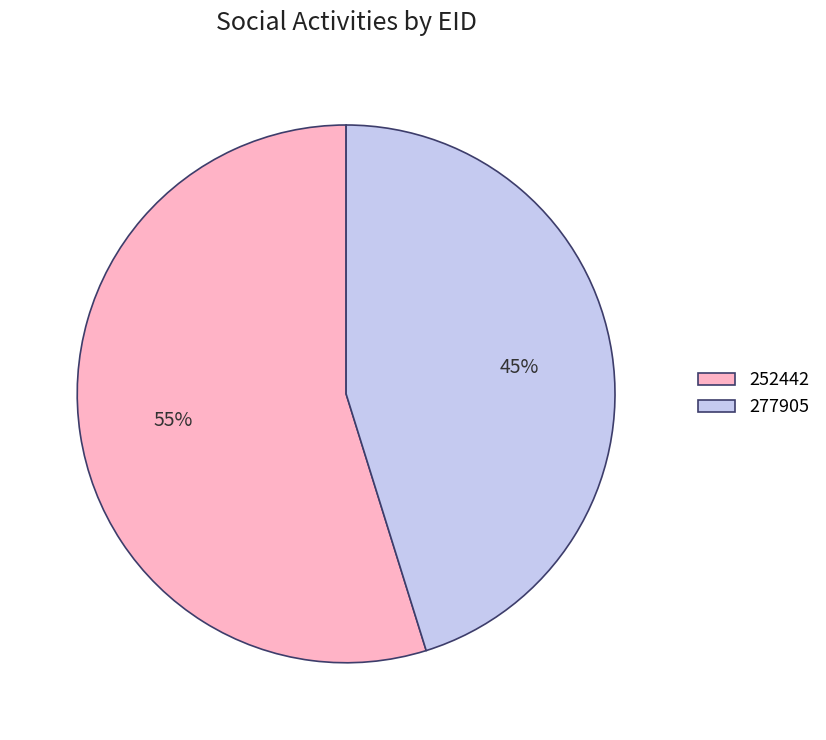

Does 252442 account for over 50% of the chart?

Yes